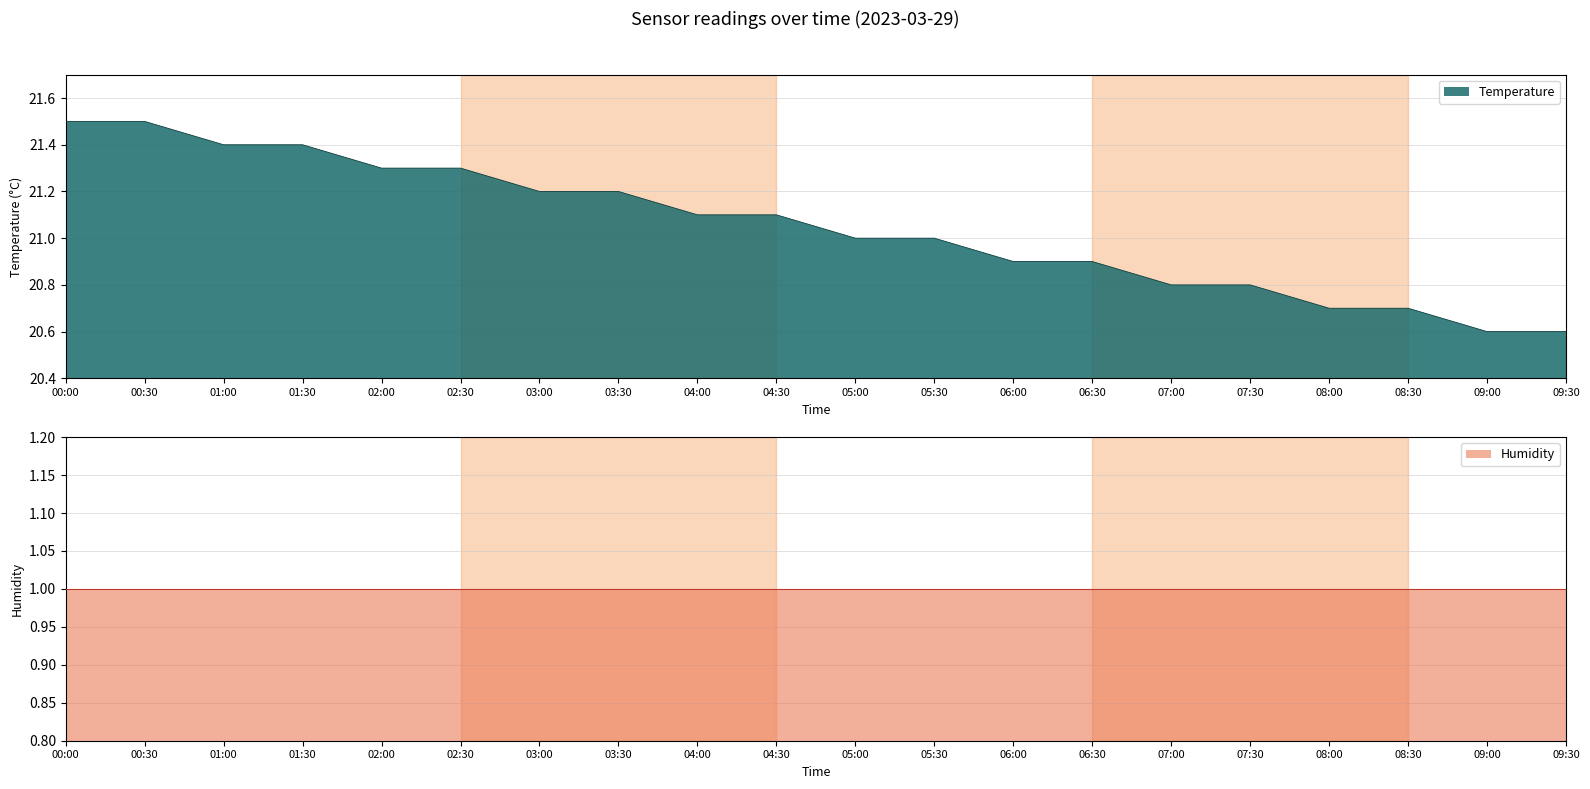

What is the sum of the values at 08:30 and 00:00?

42.2